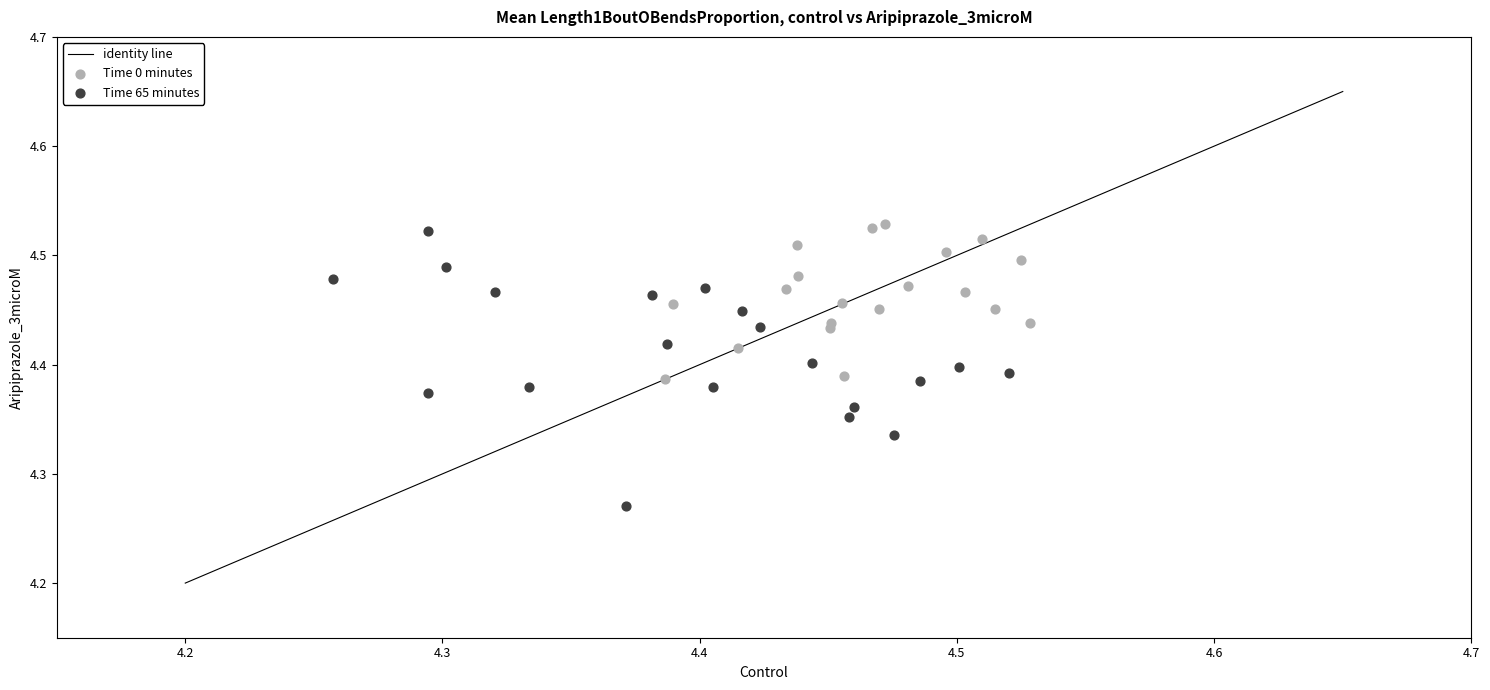

Which series has the widest spread of Y values?

Time 65 minutes